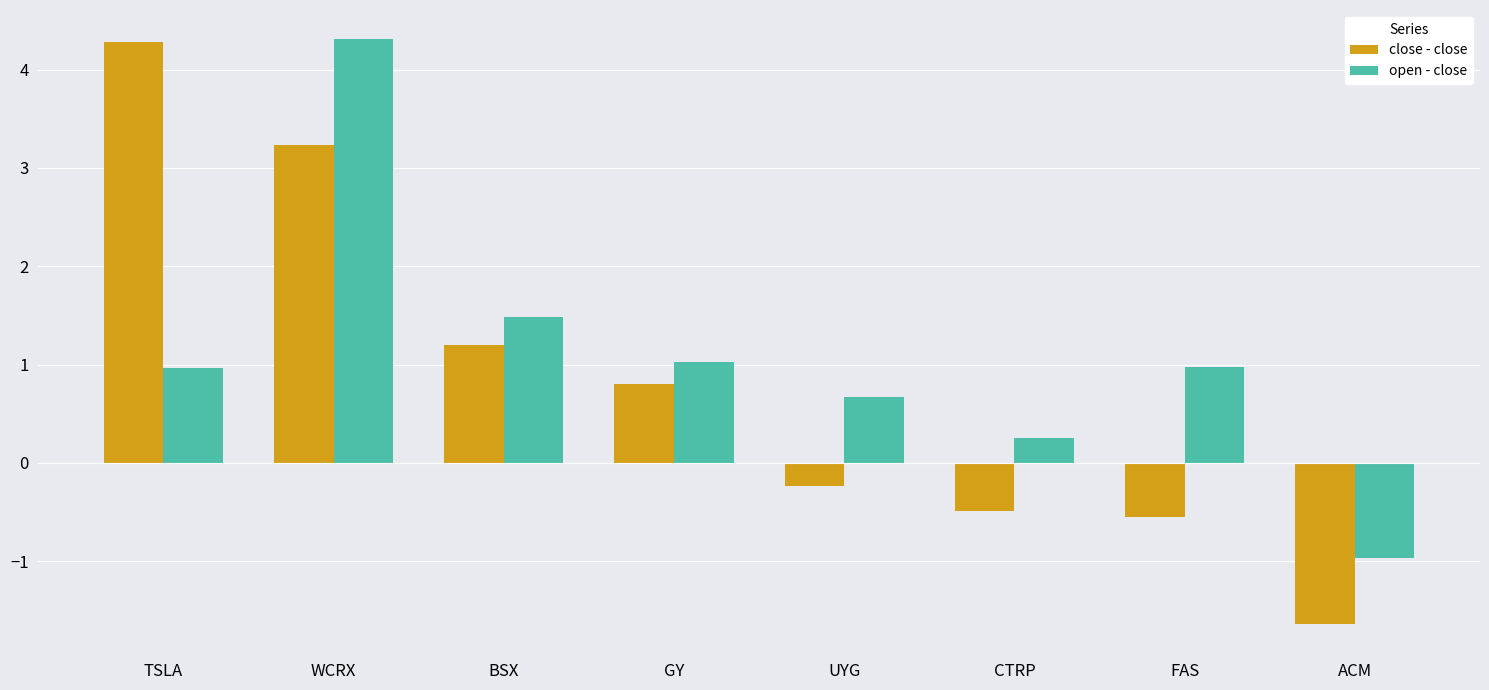

Which category has the lowest value across all series?

ACM